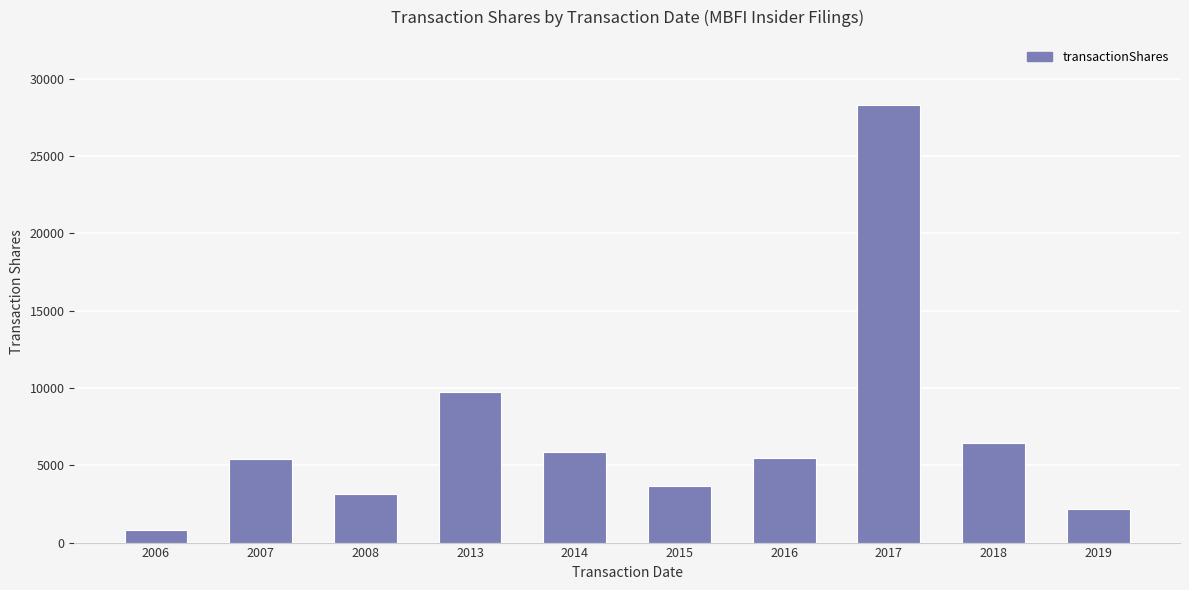

The chart shows a value of 5688 at 2015. True or false?

False